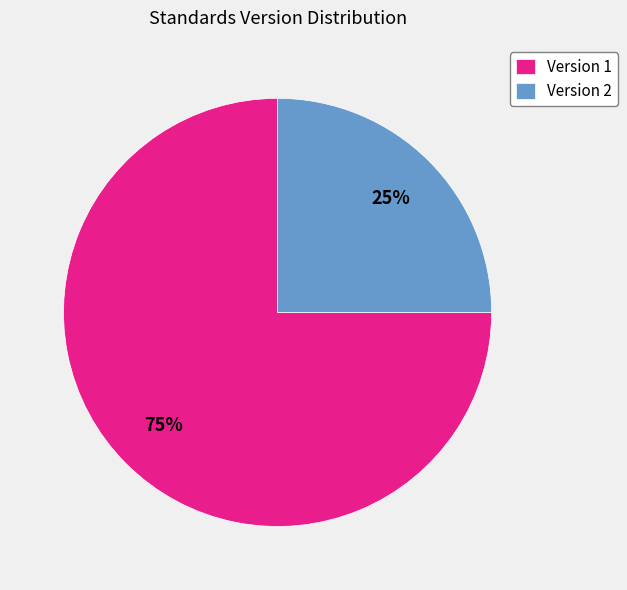

What is the majority slice?

Version 1